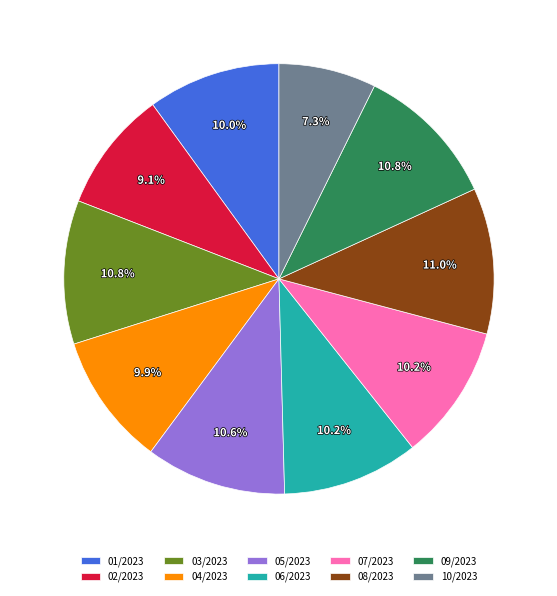

Is there any slice that represents more than half of the pie?

No